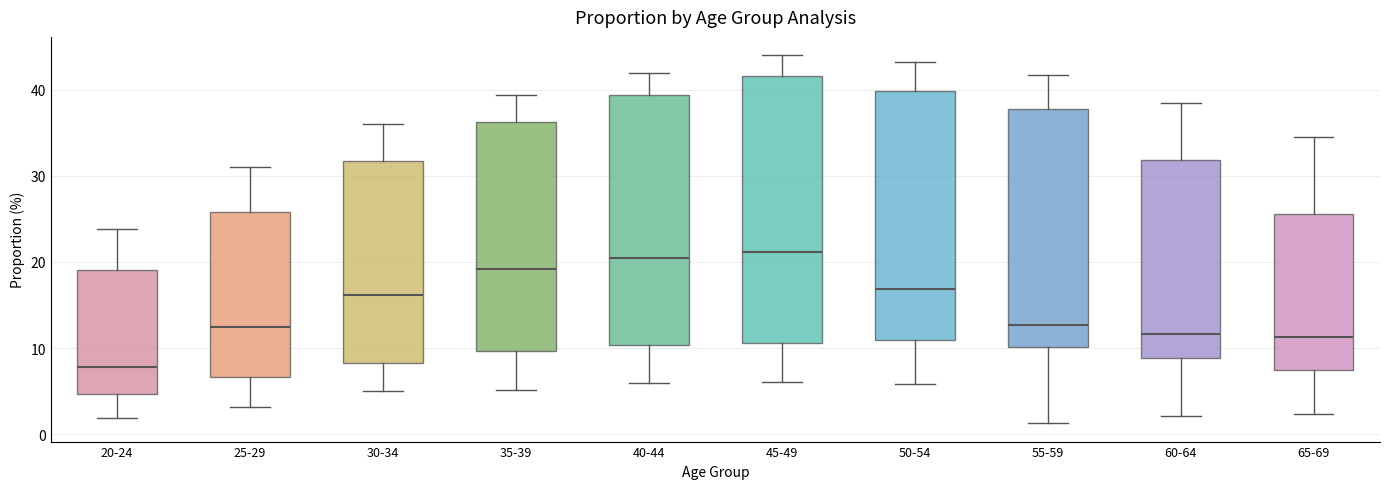

Reading left to right, transcribe this box plot: for each box, give where its median line is, the range the box spans, and where its two whiskers end, as read against the y-axis. The values are not printed on the chart, so give them approximately, as read against the axis.

20-24: median 8, box 5 to 19, whiskers 2 to 24
25-29: median 12, box 7 to 26, whiskers 3 to 31
30-34: median 16, box 8 to 32, whiskers 5 to 36
35-39: median 19, box 10 to 36, whiskers 5 to 39
40-44: median 20, box 10 to 39, whiskers 6 to 42
45-49: median 21, box 11 to 42, whiskers 6 to 44
50-54: median 17, box 11 to 40, whiskers 6 to 43
55-59: median 13, box 10 to 38, whiskers 1 to 42
60-64: median 12, box 9 to 32, whiskers 2 to 38
65-69: median 11, box 7 to 26, whiskers 2 to 34